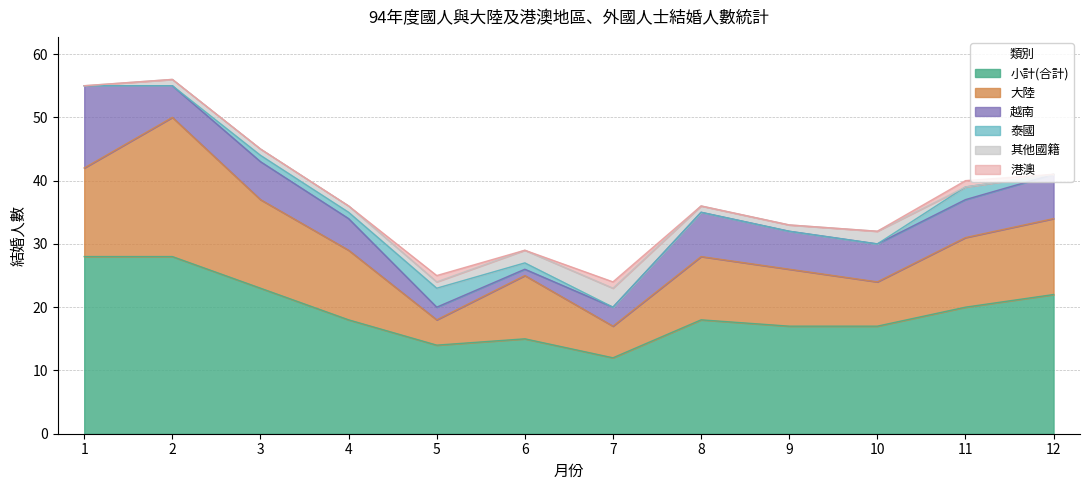

True or false: 大陸 and 小計(合計) cross at least once.

False